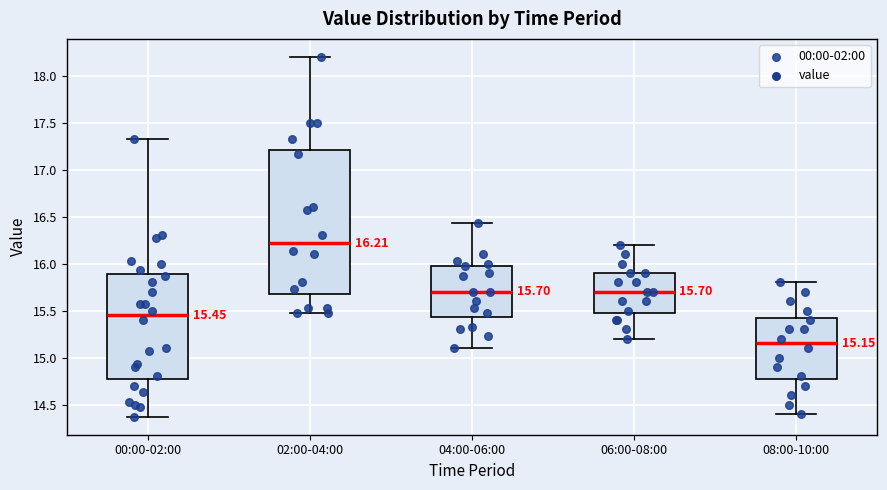

Which box's median line is the highest?

02:00-04:00